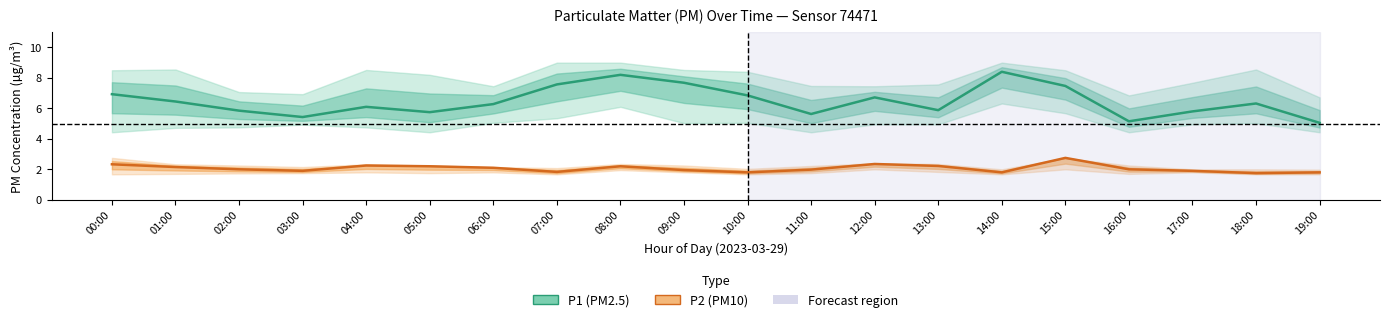

At which category is the sum across all series the highest?

08:00